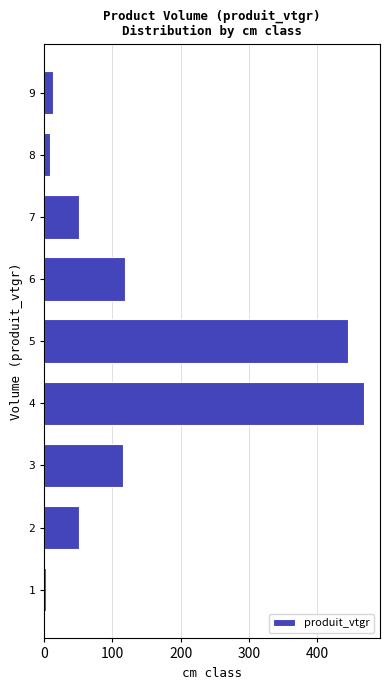

The value at 6 is 117.8. True or false?

True